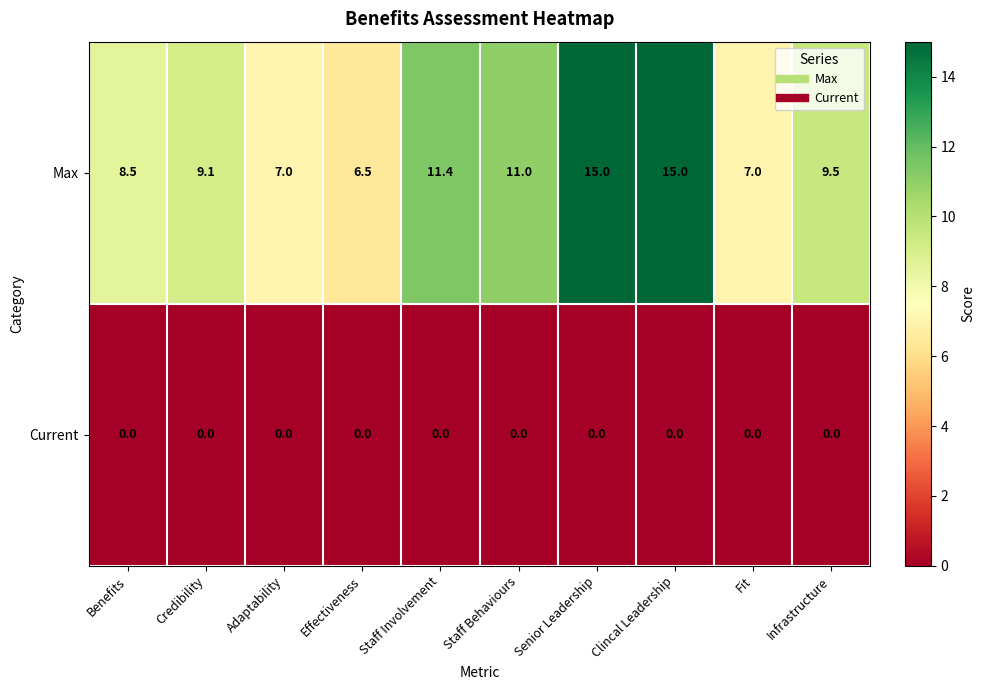

True or false: Max has a value of 9.5 at Infrastructure.

True